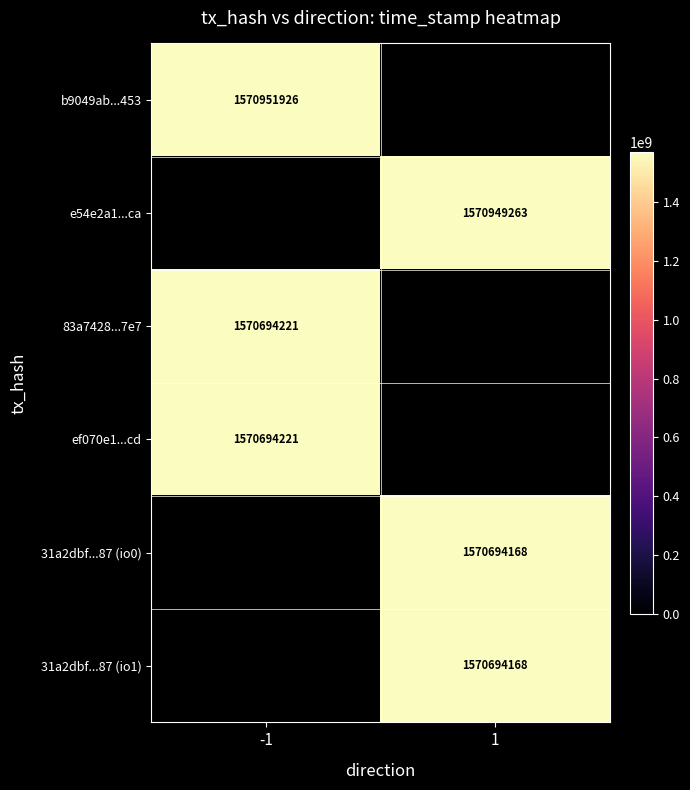

Is the value of 31a2dbf...87 (io1) at 1 greater than the value of e54e2a1...ca at 1?

No